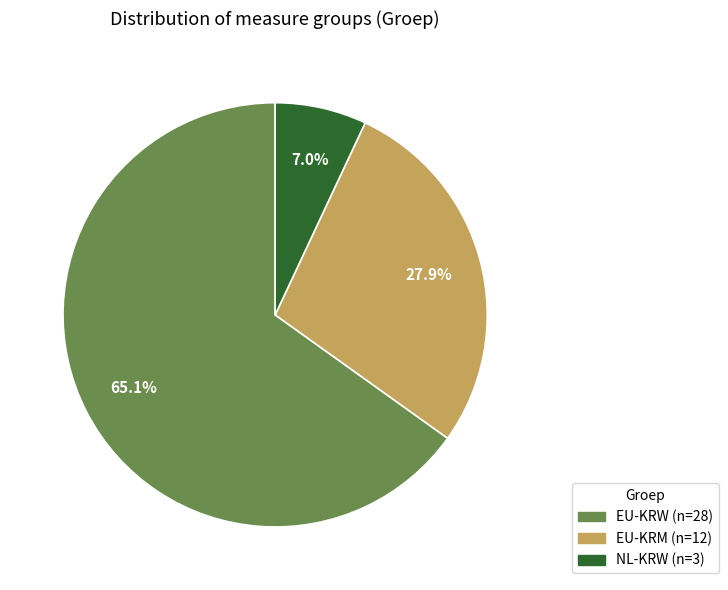

Which category accounts for the majority?

EU-KRW